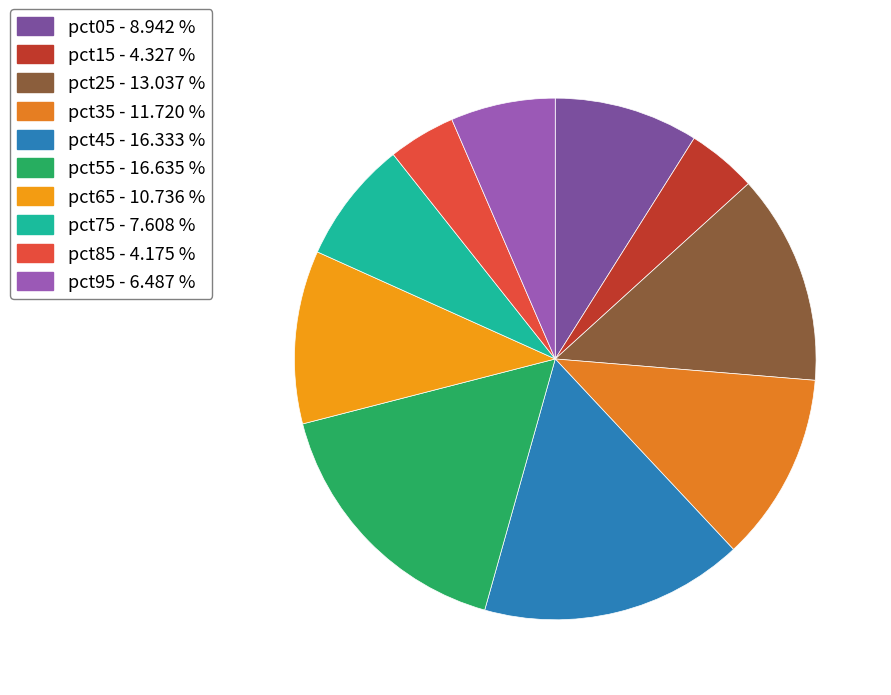

What is the total percentage of pct55 and pct85?

20.8%